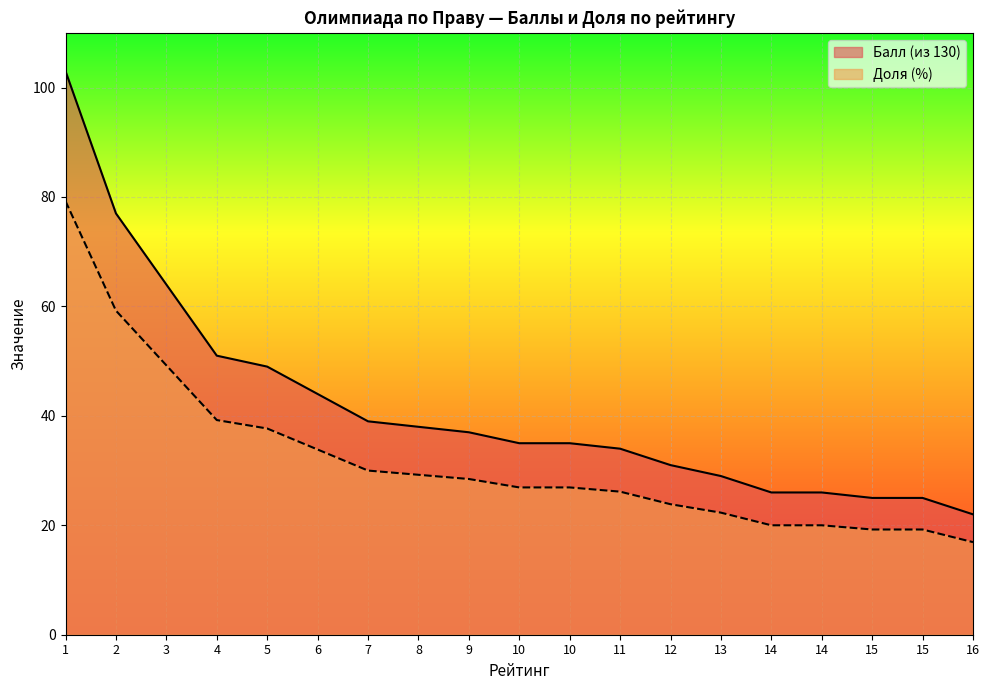

How many lines are shown in the chart?

2